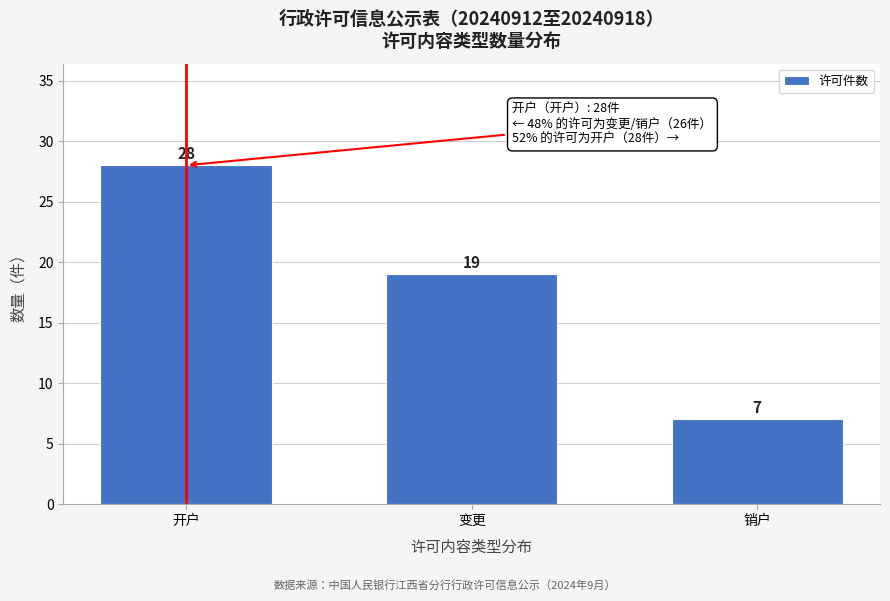

Reading right to left, list all the values displayed in this chart.

销户=7	变更=19	开户=28